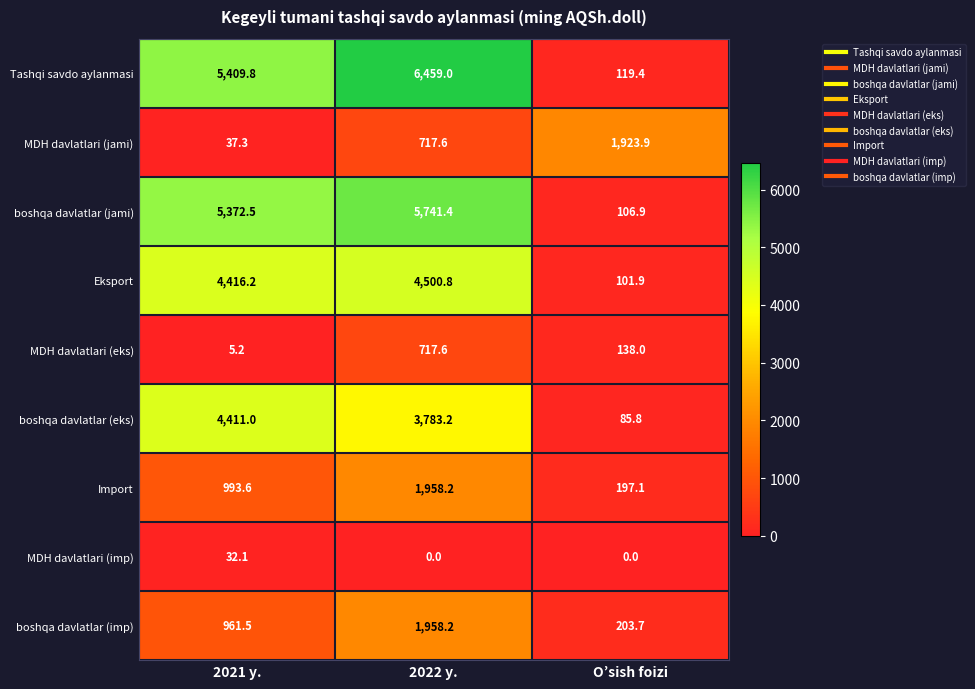

Which category has the lowest value in the boshqa davlatlar (eks) series?

O’sish foizi